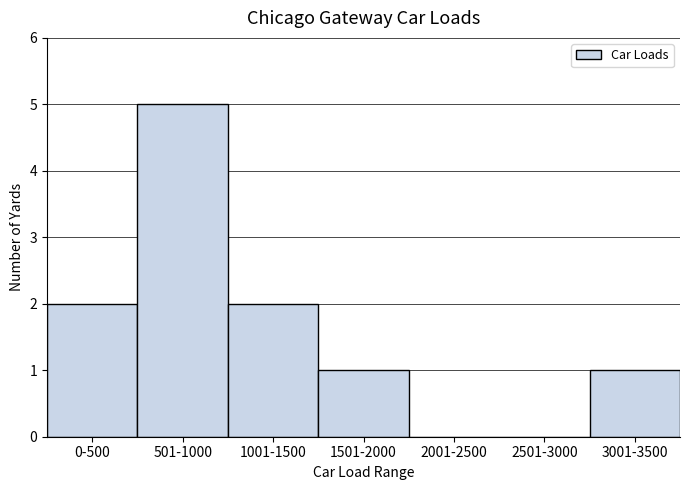

Which has a higher value, 501-1000 or 1001-1500?

501-1000